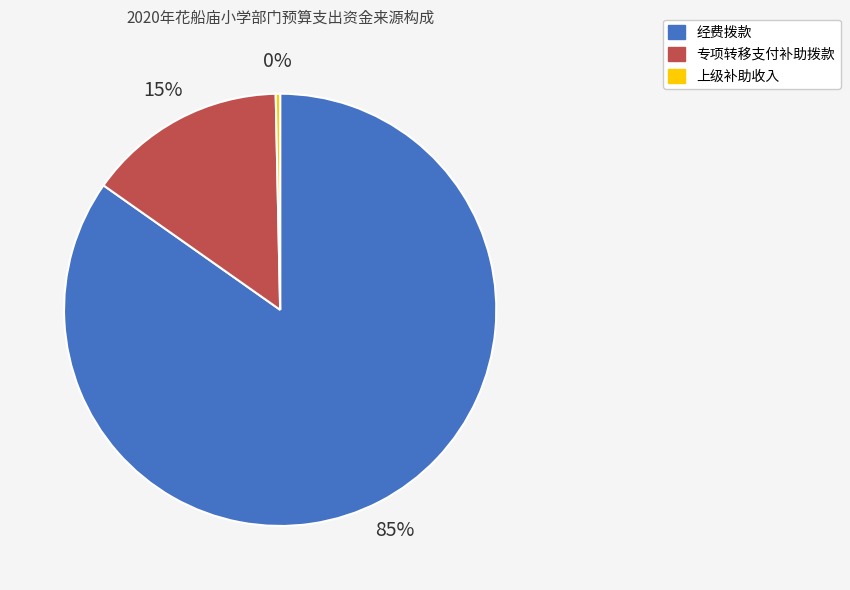

Is the sum of 经费拨款 and 上级补助收入 greater than half?

Yes